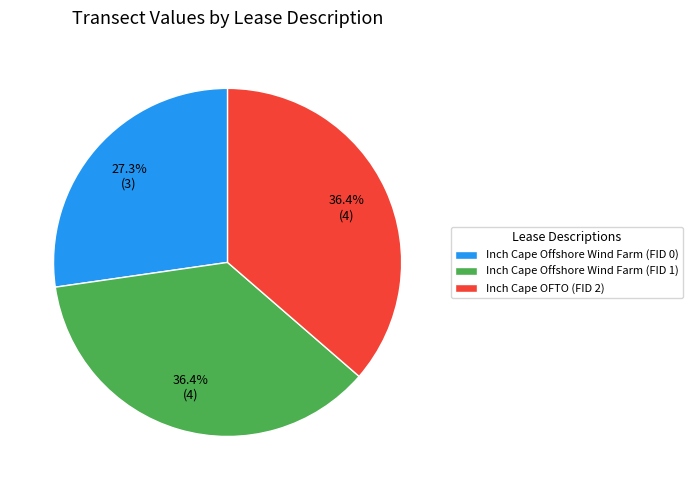

Which category has the smallest portion of the pie?

Inch Cape Offshore Wind Farm (FID 0)